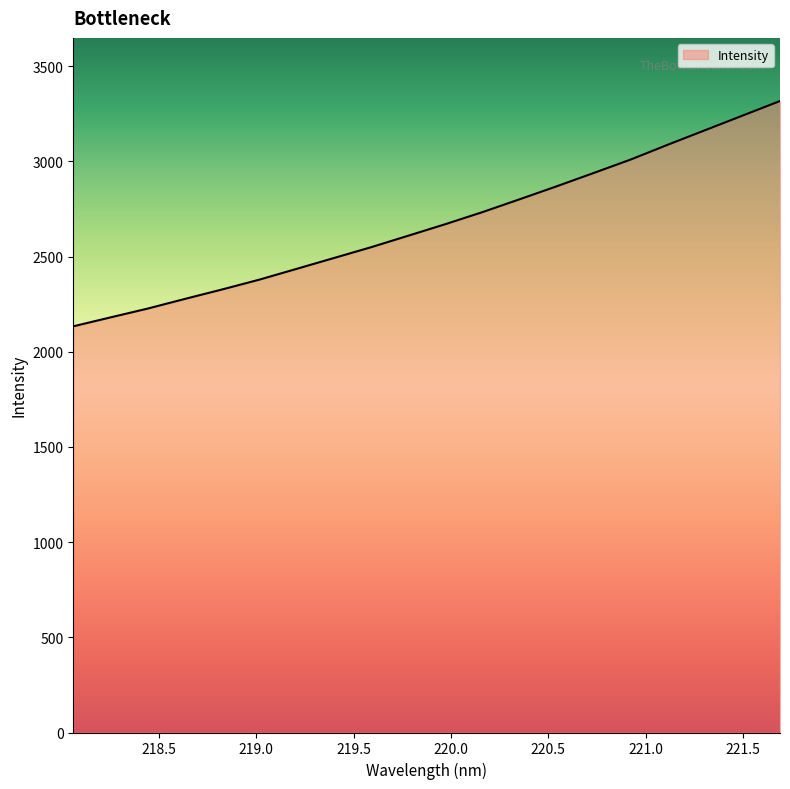

How many values are below 2670?

10